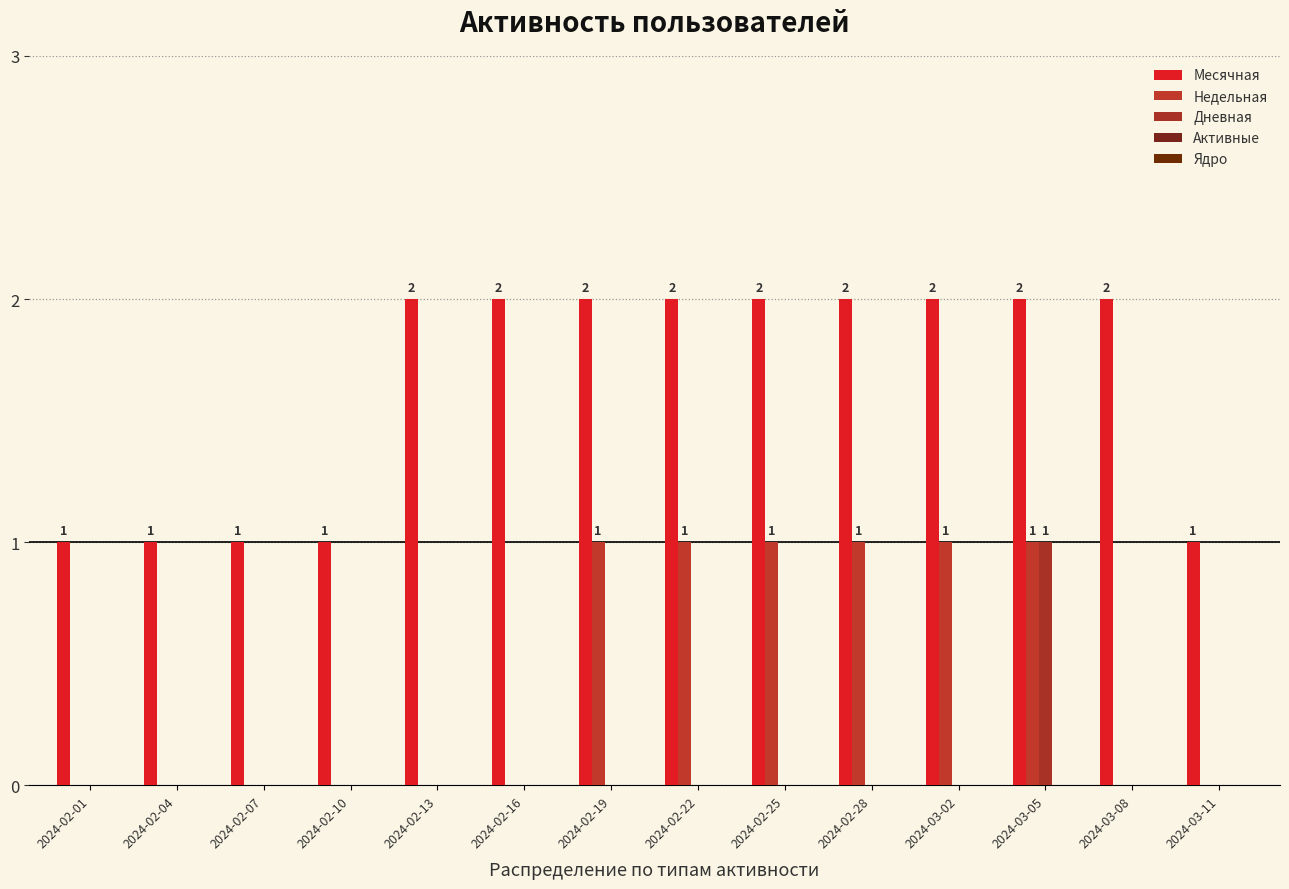

Rank the series by their maximum value, from lowest to highest.

Активные, Ядро, Недельная, Дневная, Месячная